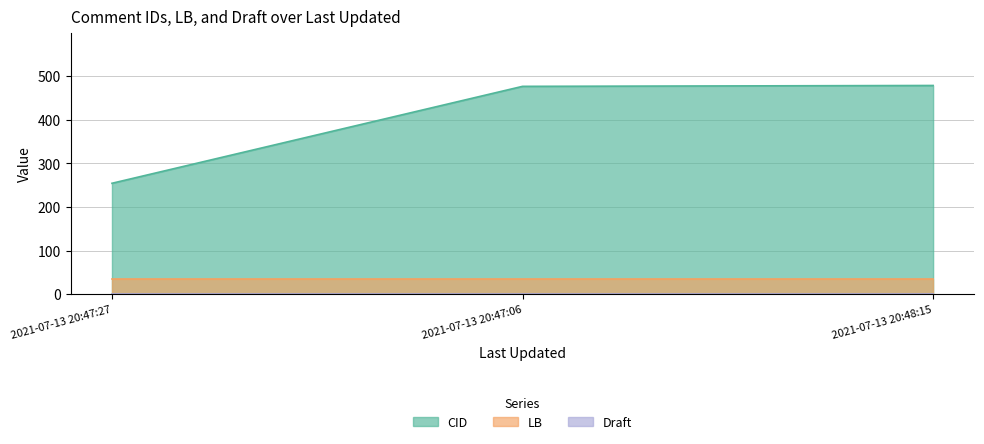

Reading right to left, list all the values displayed in this chart.

CID: 2021-07-13 20:48:15=478	2021-07-13 20:47:06=476	2021-07-13 20:47:27=254
LB: 2021-07-13 20:48:15=35	2021-07-13 20:47:06=35	2021-07-13 20:47:27=35
Draft: 2021-07-13 20:48:15=0	2021-07-13 20:47:06=0	2021-07-13 20:47:27=0